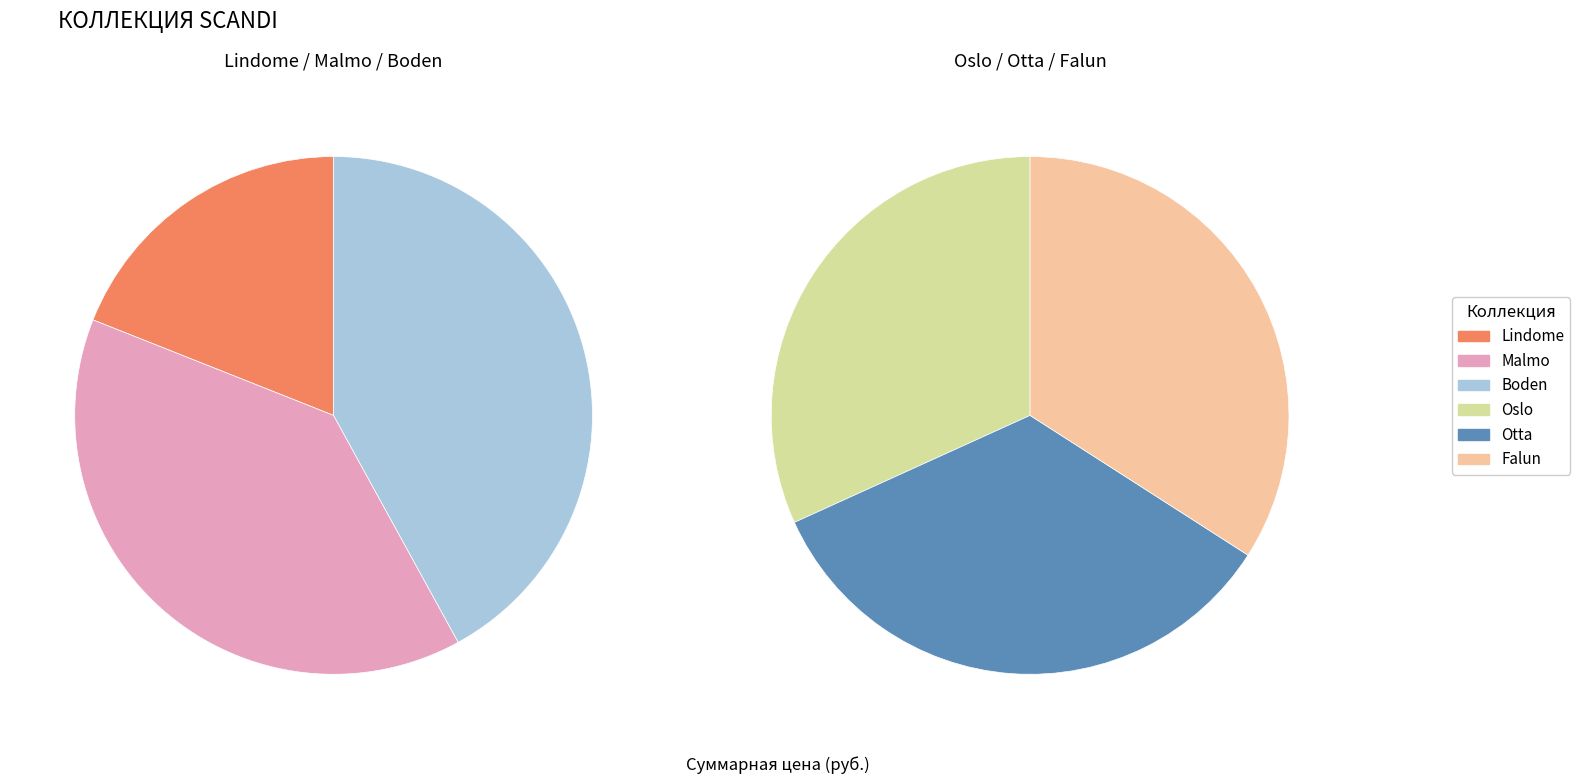

What is the smallest slice in the pie chart?

Lindome